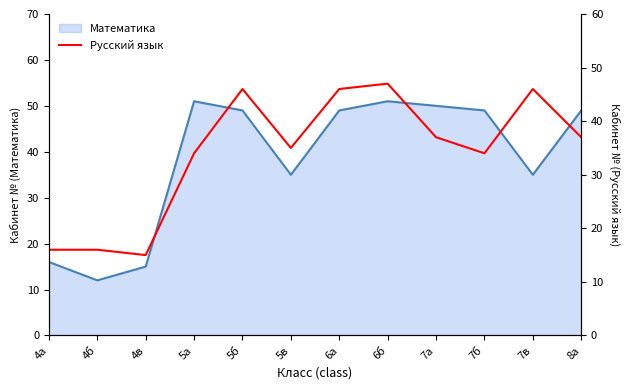

At which label does the data first exceed 37?

5б